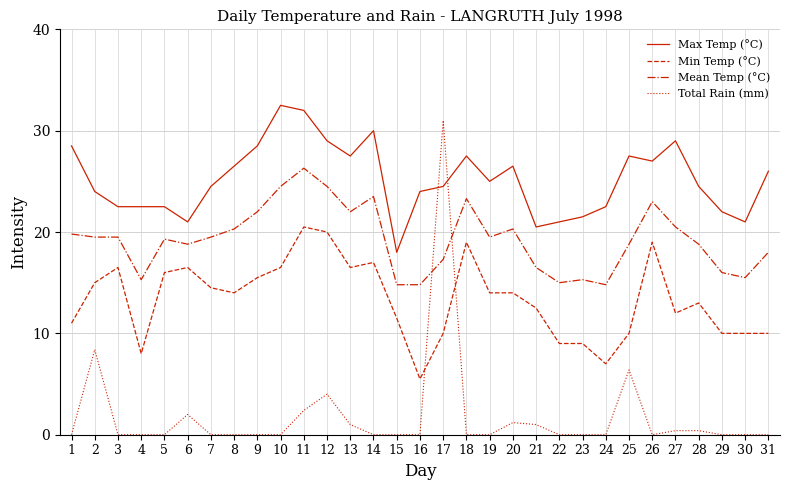

What is the difference between the Max Temp (°C) values at 9 and 25?

1.0